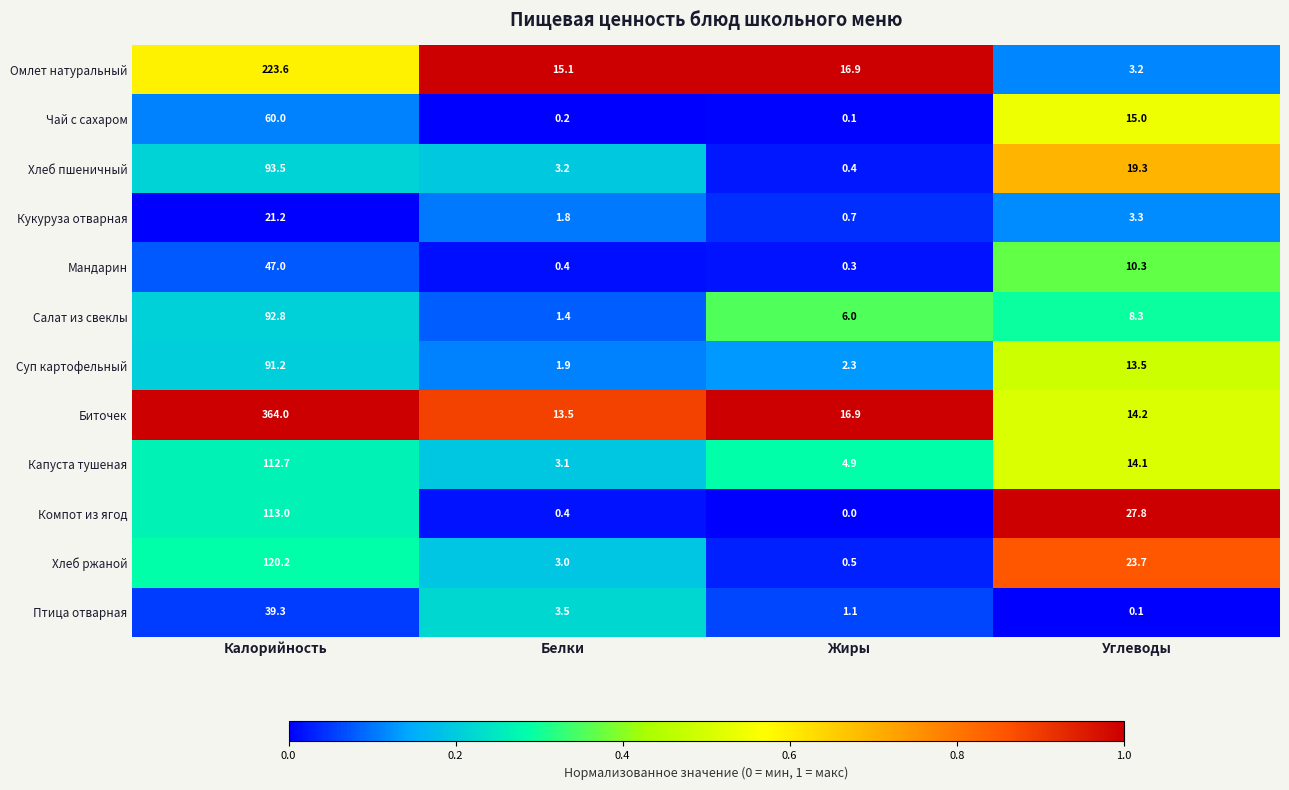

List the series in order of their peak value, lowest first.

Кукуруза отварная, Птица отварная, Мандарин, Чай с сахаром, Суп картофельный, Салат из свеклы, Хлеб пшеничный, Капуста тушеная, Компот из ягод, Хлеб ржаной, Омлет натуральный, Биточек